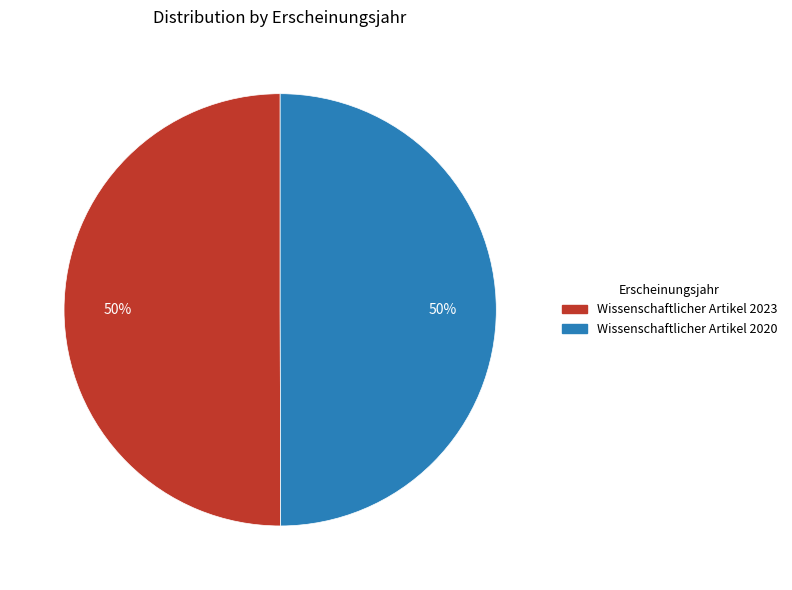

To the nearest percent, what percentage of the pie is Wissenschaftlicher Artikel 2023?

50%